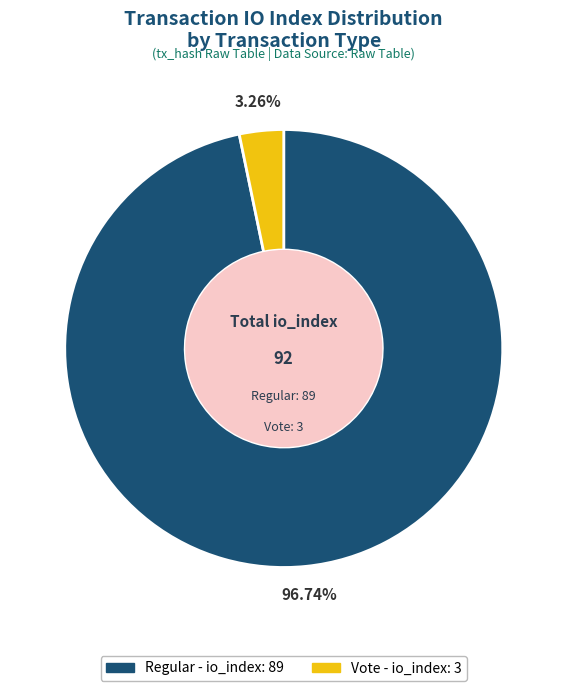

Is there any slice that represents more than half of the pie?

Yes